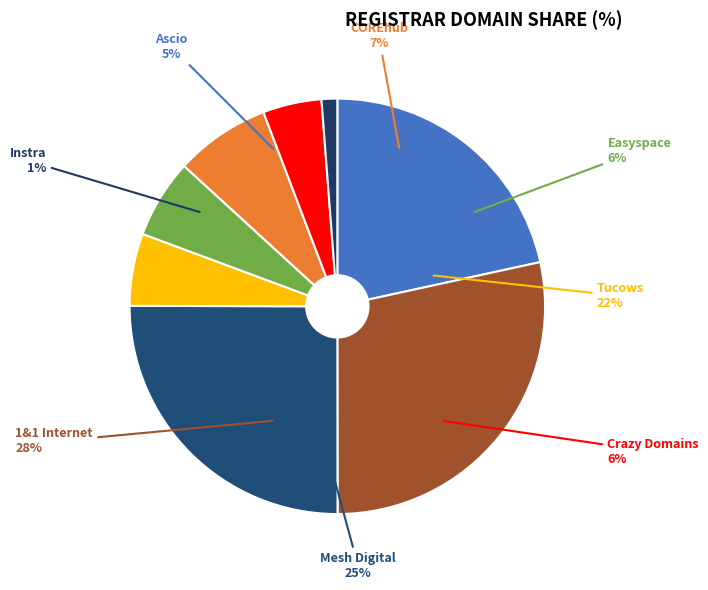

How many segments does this pie chart have?

8